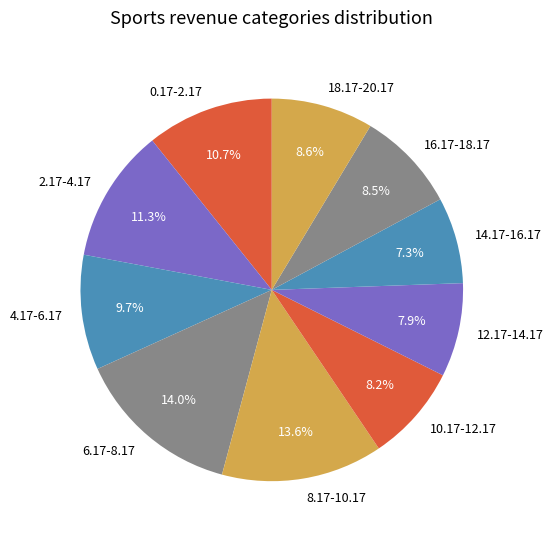

To the nearest percent, what is the average slice percentage?

10%